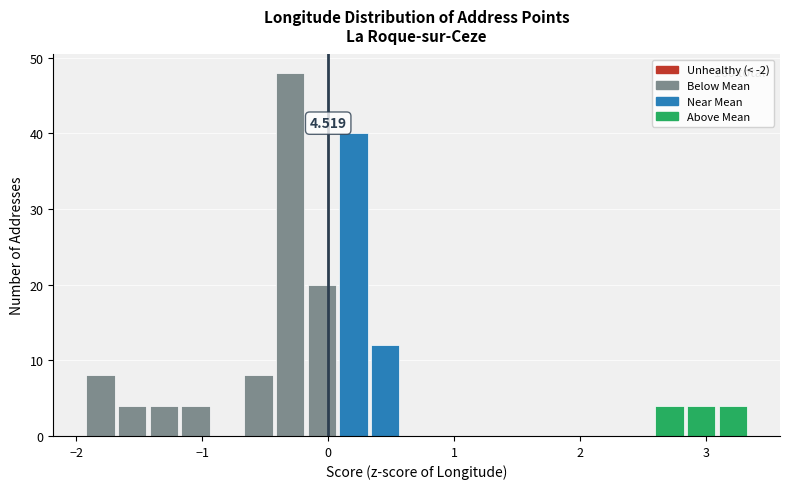

Read against the x-axis, roughly where is the centre of the tallest bar?

-0.3